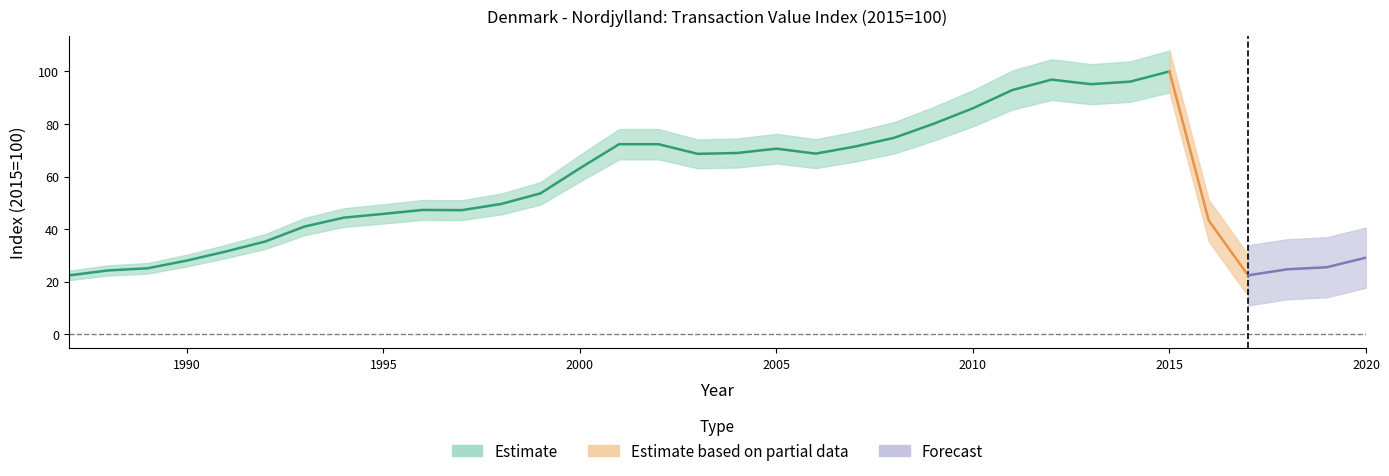

Where is the data nearest to the value 61?

2000